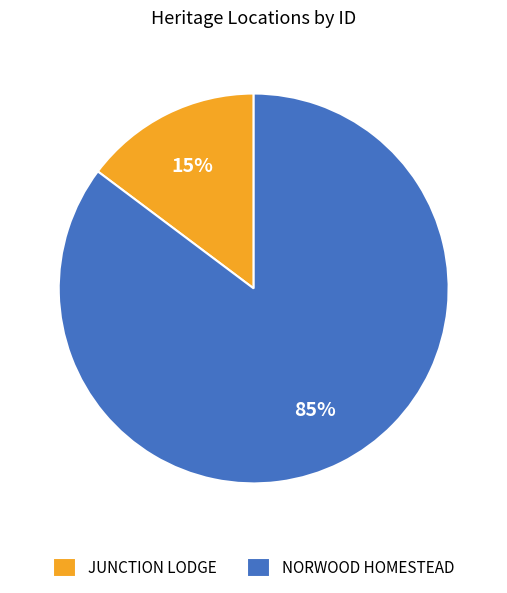

Which category has the smallest portion of the pie?

JUNCTION LODGE